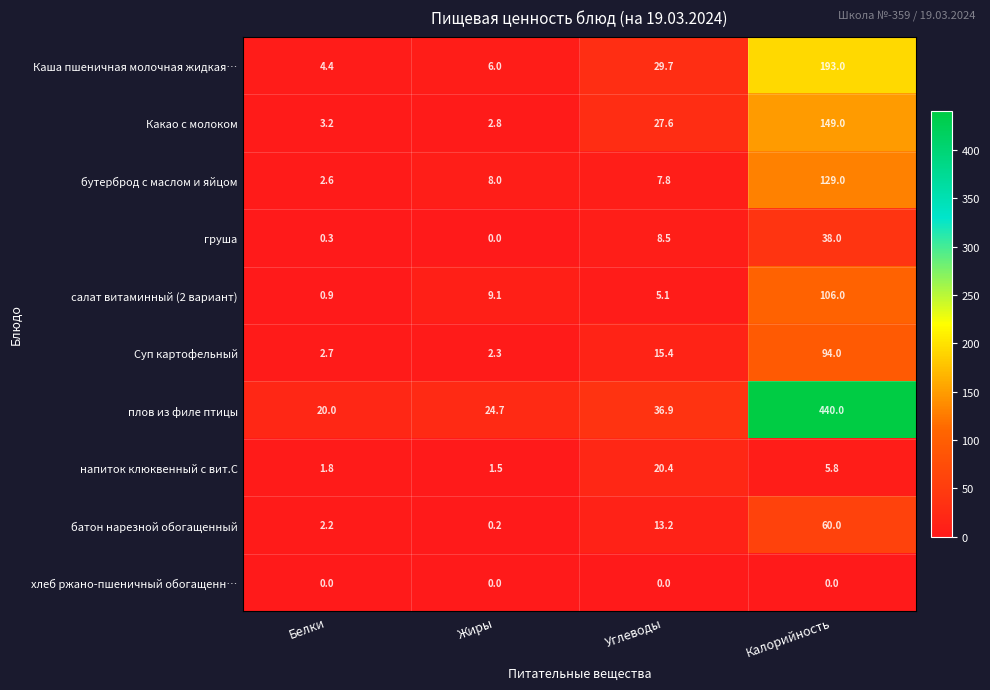

Between Белки and Калорийность, which series saw the biggest shift?

плов из филе птицы